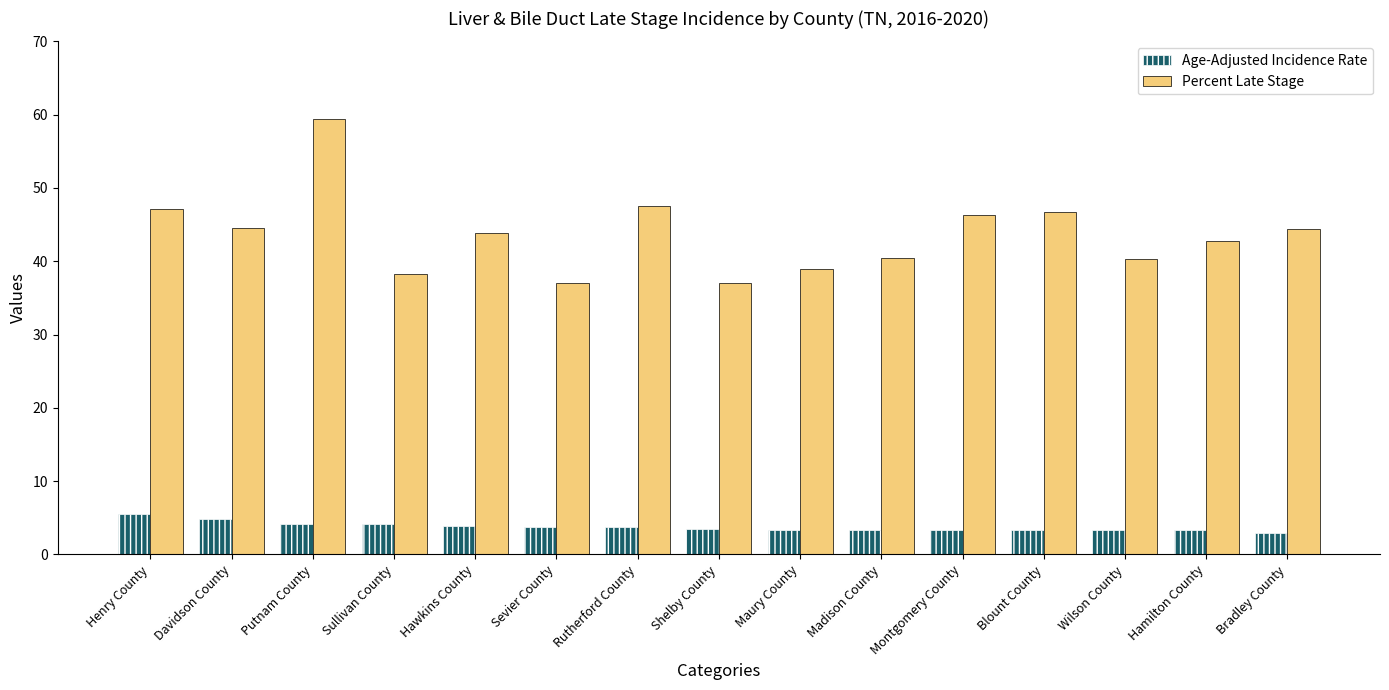

At how many categories does at least one series exceed 45?

5